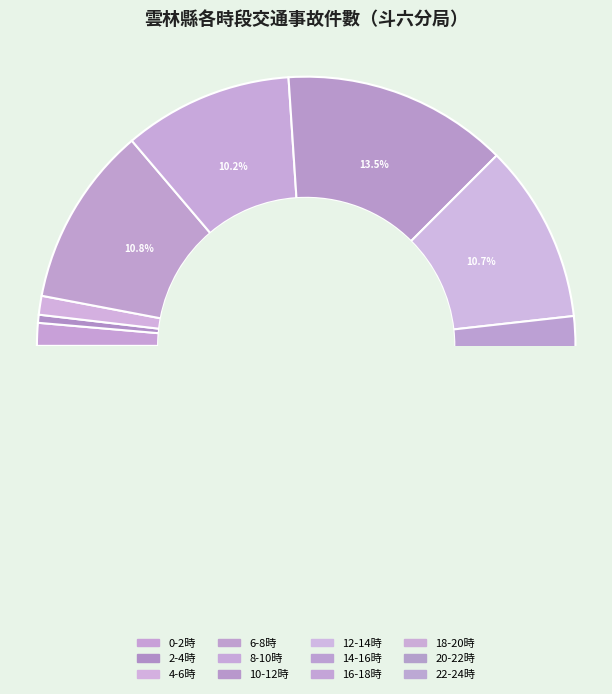

Is 16-18時 the majority of the pie?

No